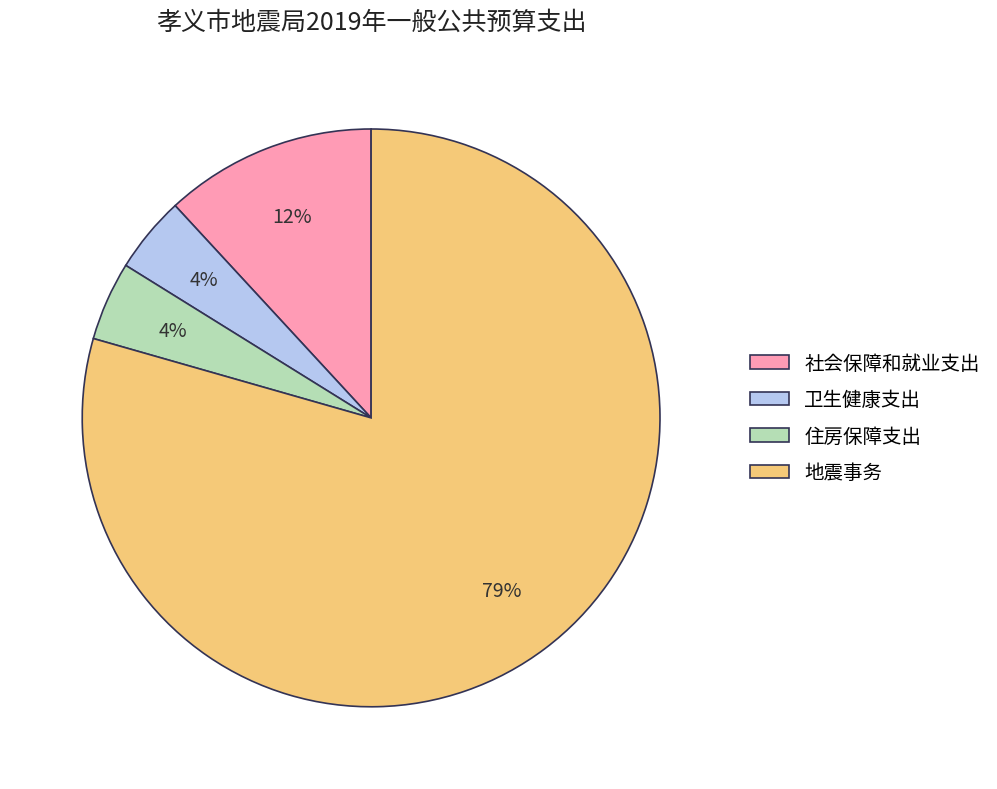

To the nearest percent, what is the combined percentage of 卫生健康支出 and 地震事务?

84%